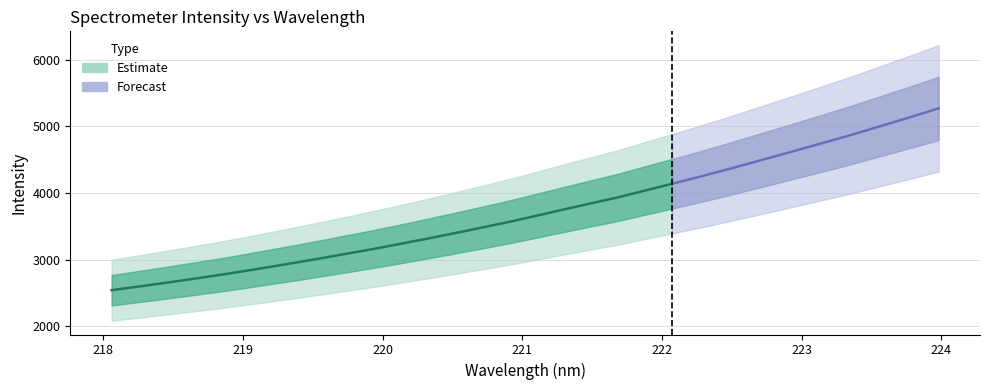

At which label is the value closest to 3905?

221.6902